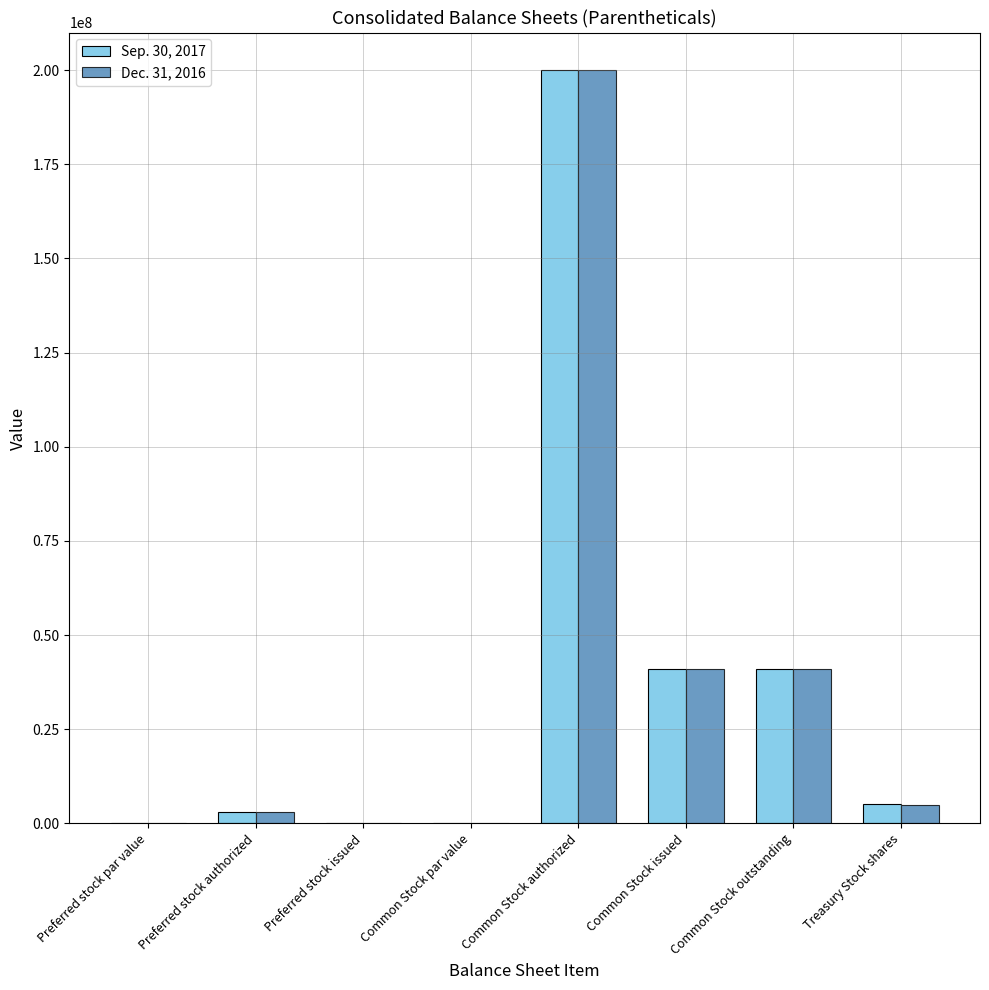

What is the average value of the Dec. 31, 2016 series?

36253250.0